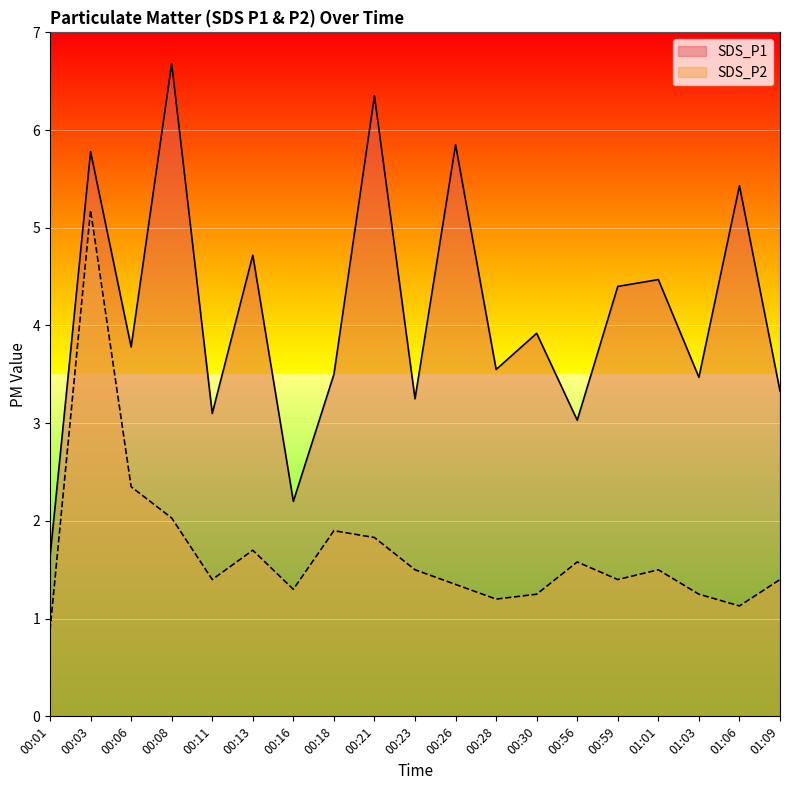

What is the total value across all series at 00:08?

8.7